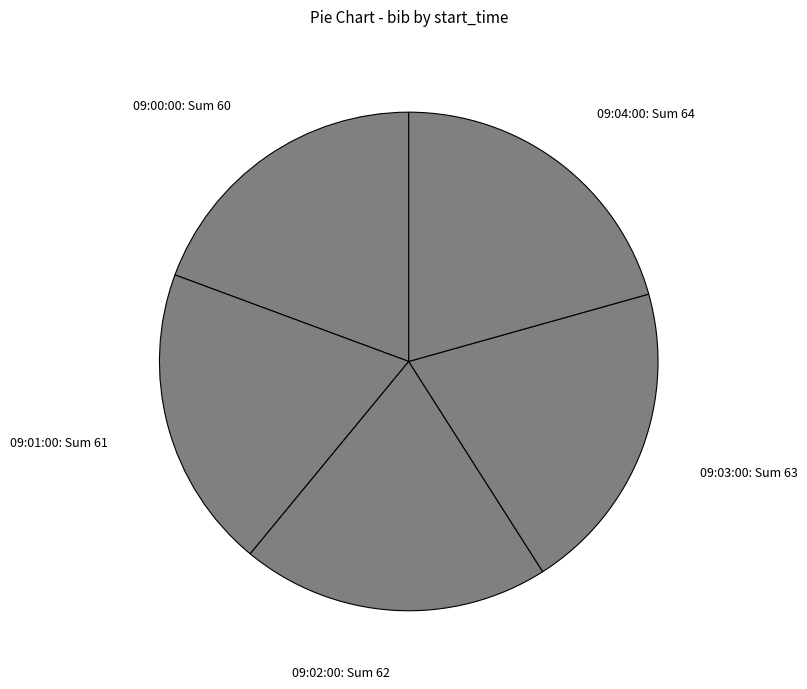

Which has a higher value, 09:04:00: Sum 64 or 09:02:00: Sum 62?

09:04:00: Sum 64